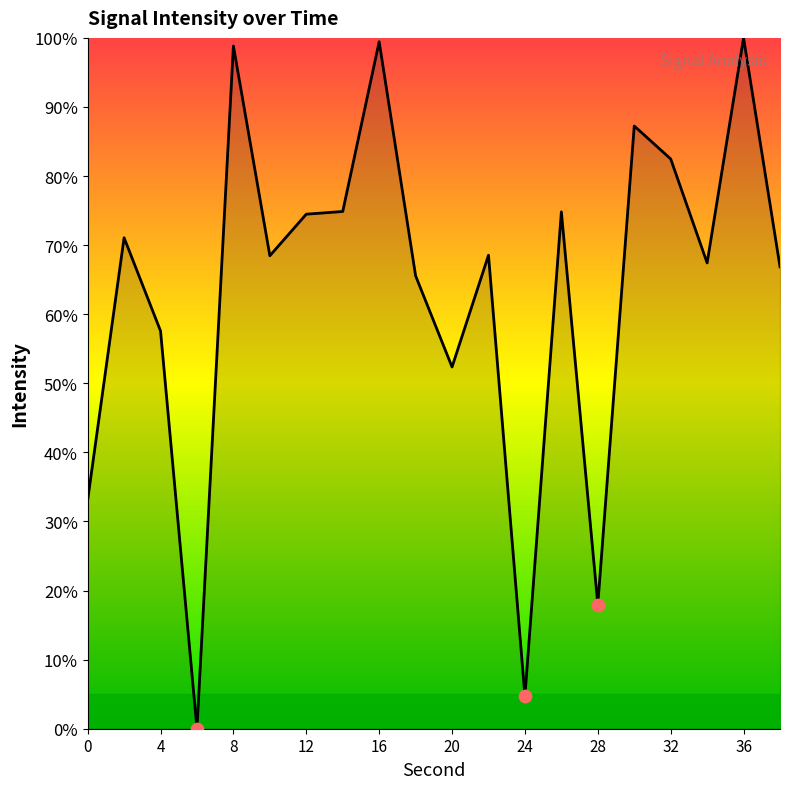

What is the difference between the maximum and minimum values?

100.0